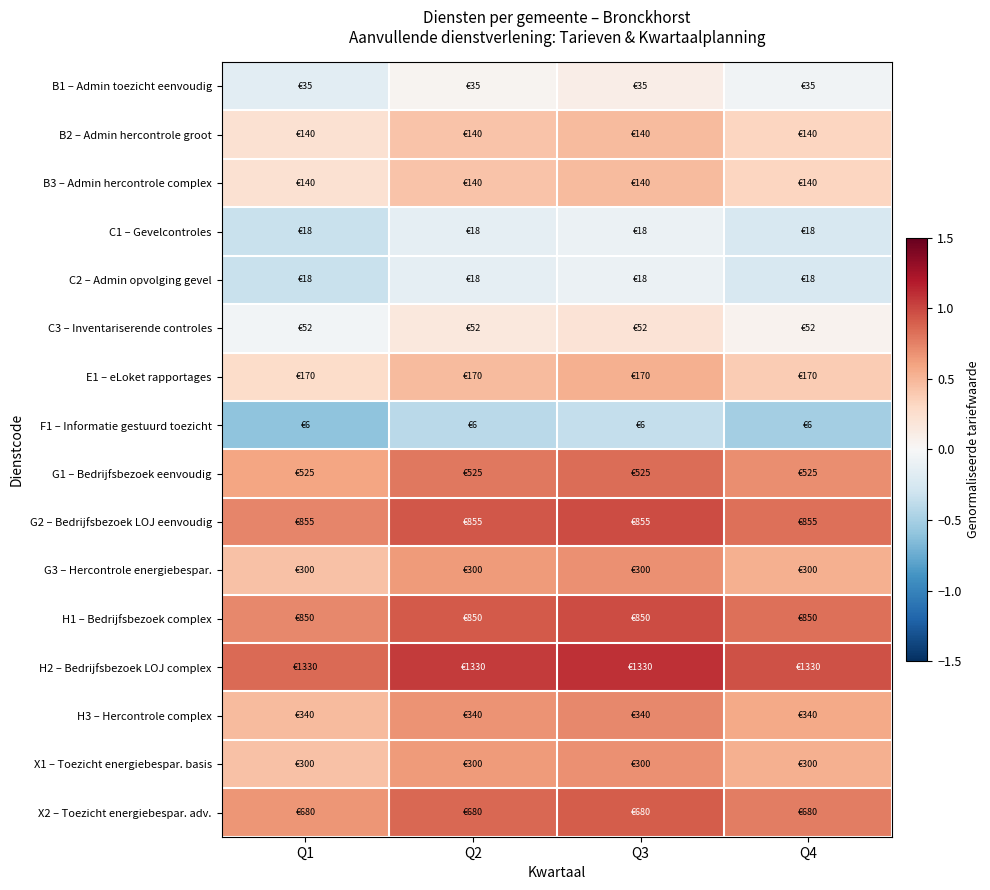

Which series changed the most between Q2 and Q3?

H2 – Bedrijfsbezoek LOJ complex